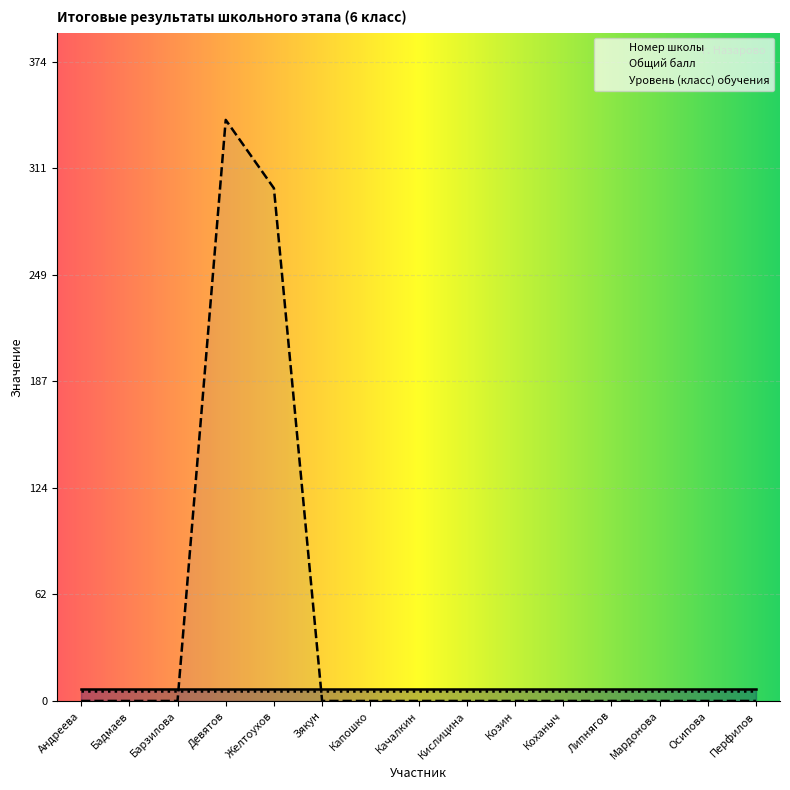

Reading left to right, list all the values displayed in this chart.

Номер школы: 7	7	7	7	7	7	7	7	7	7	7	7	7	7	7
Общий балл: 0	0	0	340	300	0	0	0	0	0	0	0	0	0	0
Уровень (класс) обучения: 6	6	6	6	6	6	6	6	6	6	6	6	6	6	6